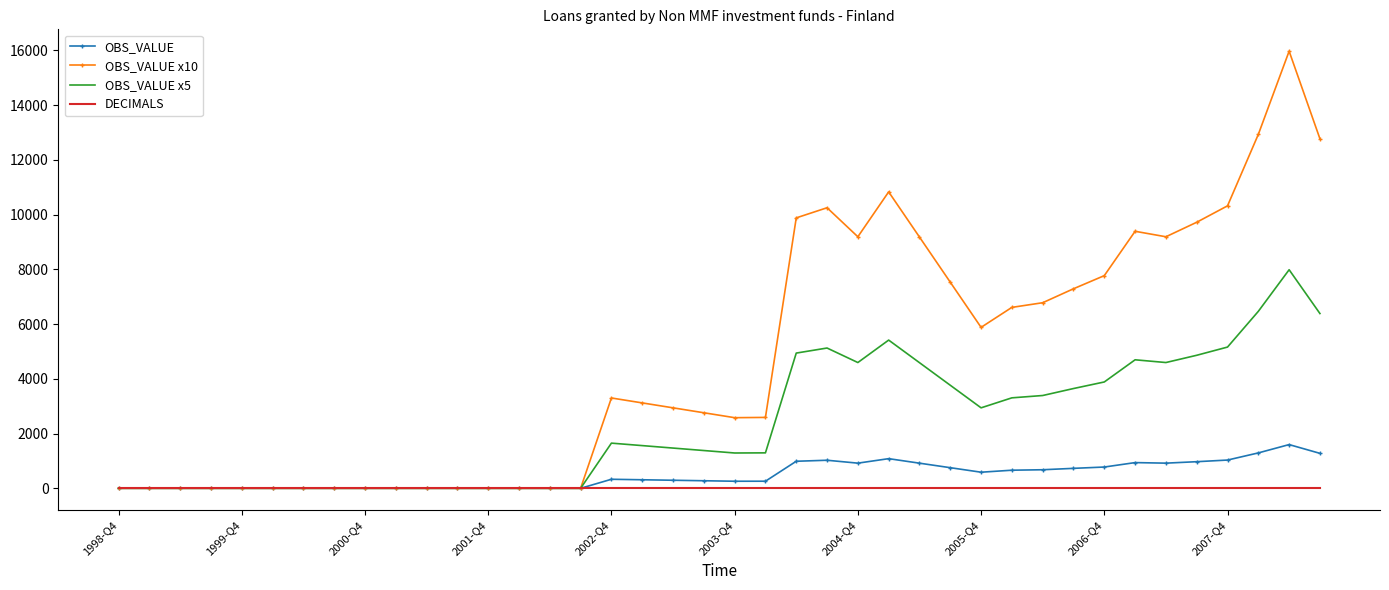

Which series has the largest range (max minus min)?

OBS_VALUE x10